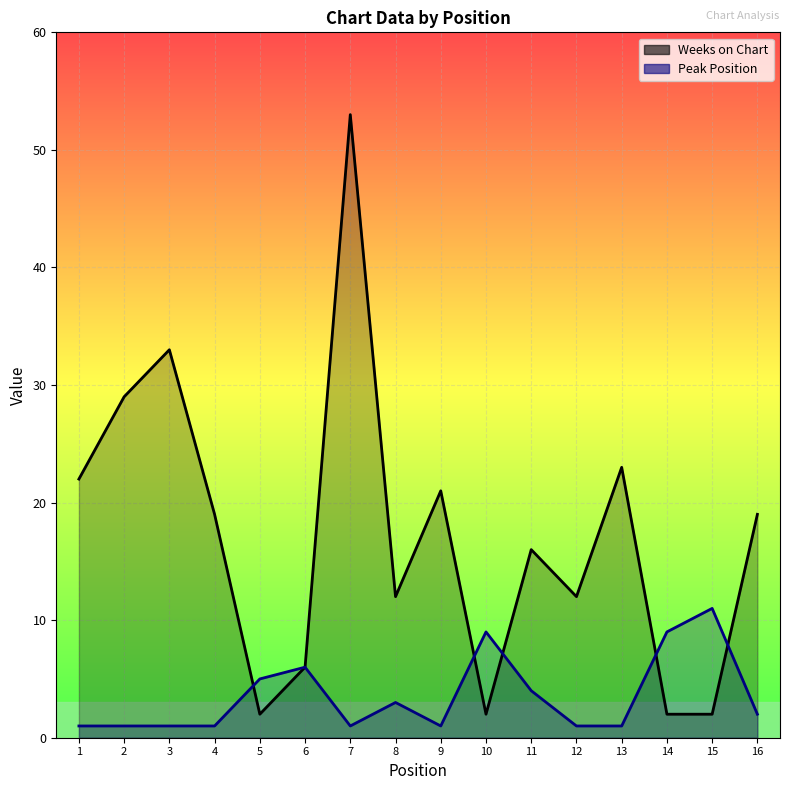

What are all the series names shown in the legend?

Weeks on Chart, Peak Position